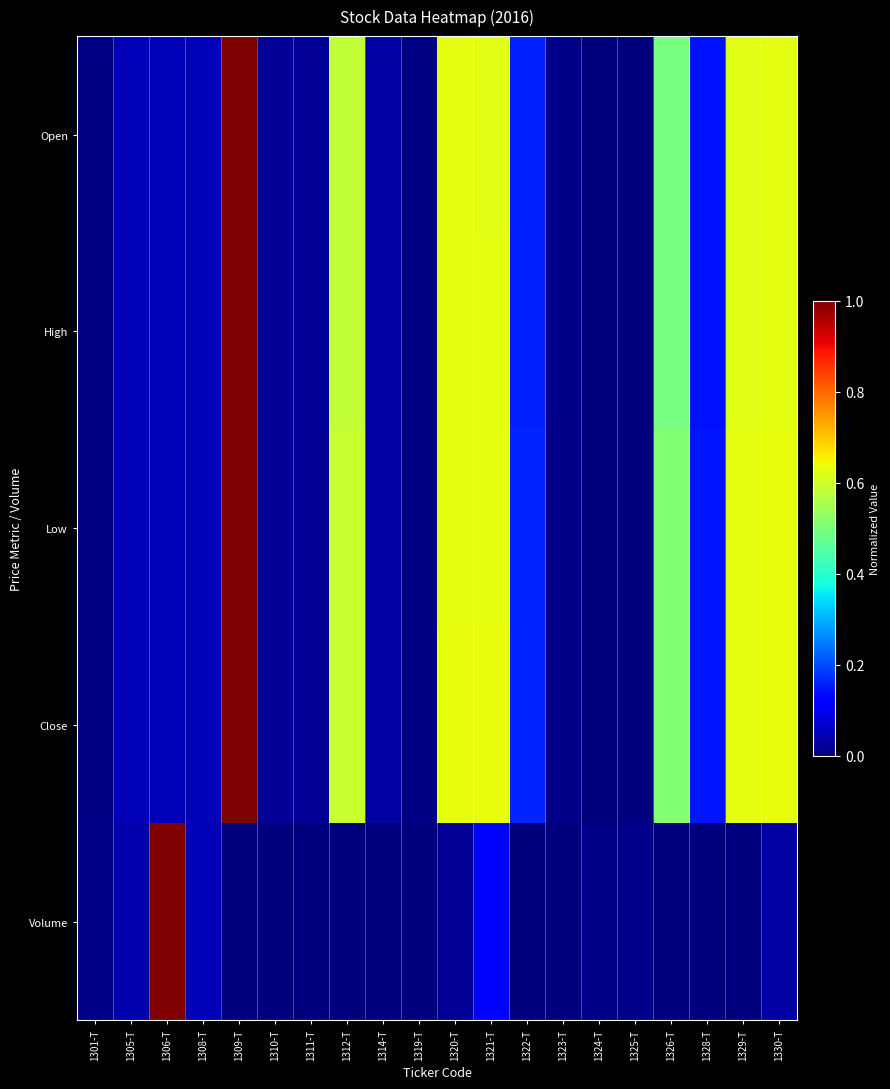

How many distinct data groups are displayed?

5